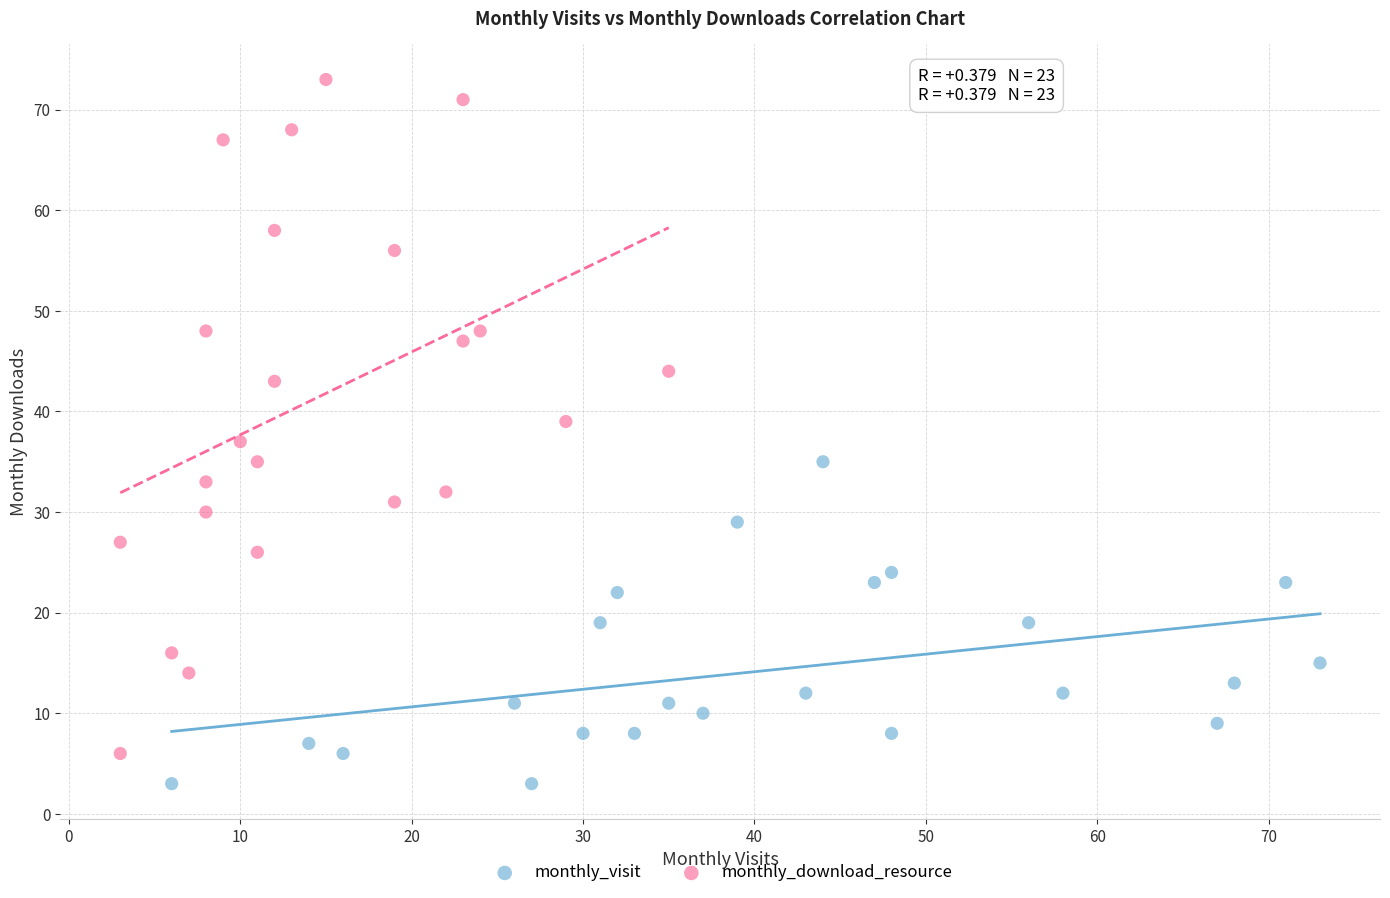

Which series has the widest spread of Y values?

monthly_download_resource